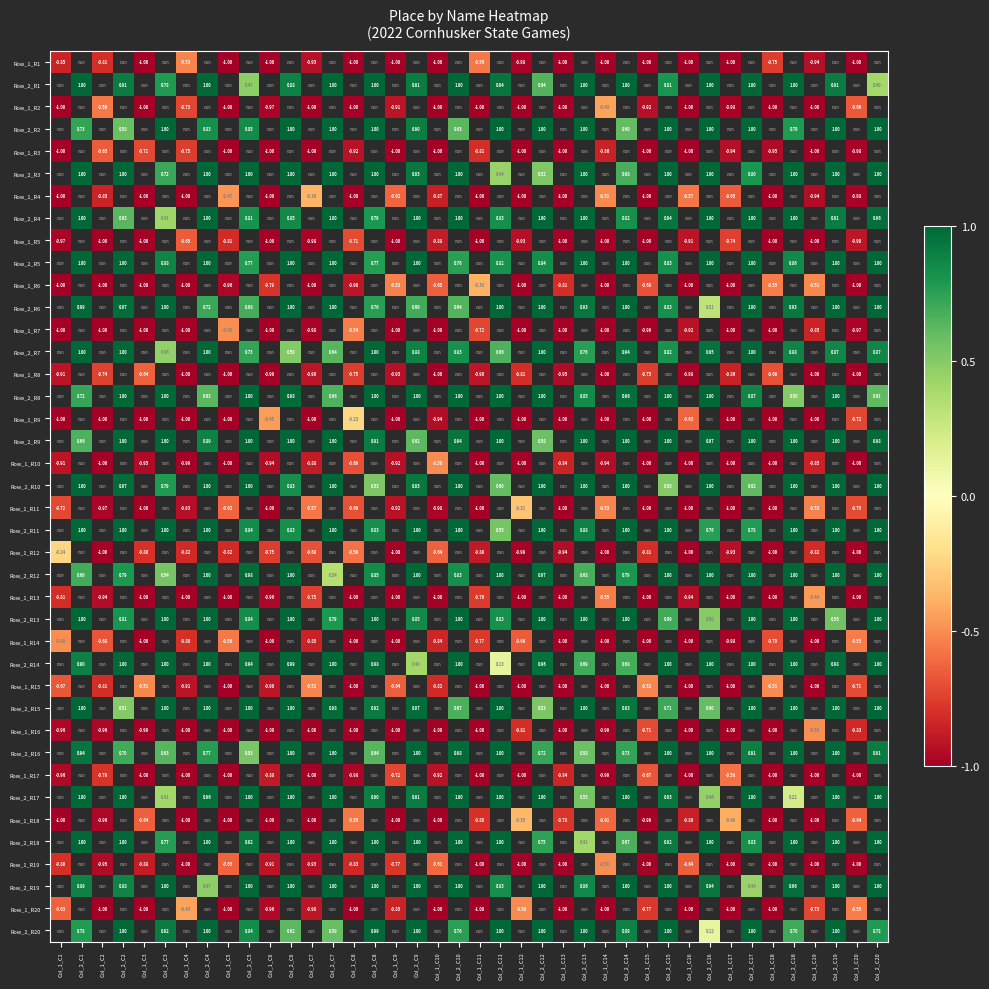

Is the value of Row_1_R10 at Col_1_C20 greater than the value of Row_2_R13 at Col_2_C9?

No